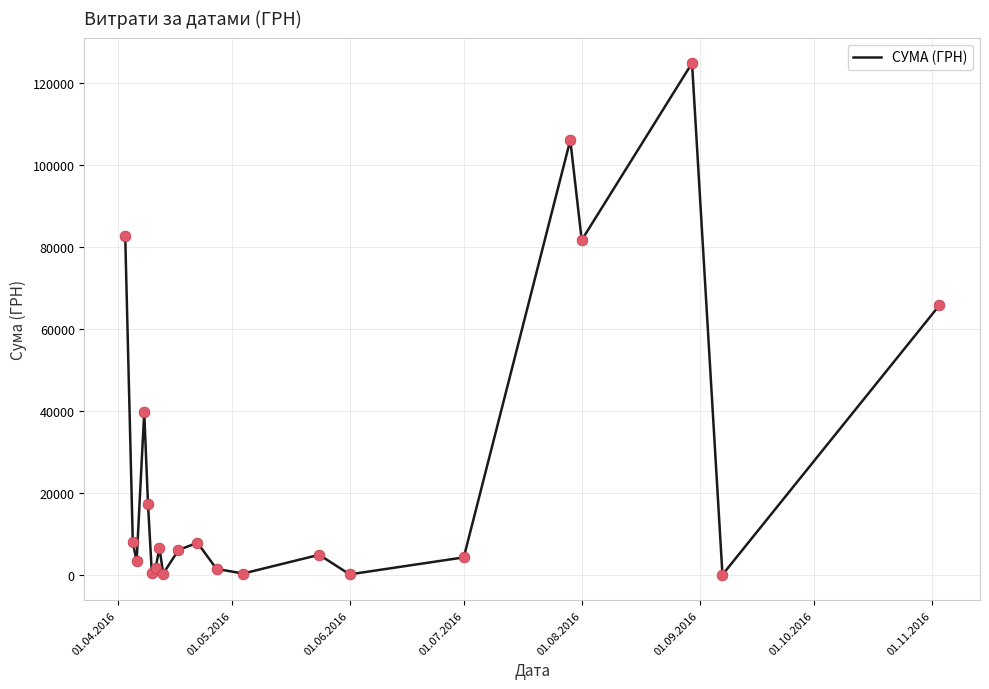

How many lines are shown in the chart?

1